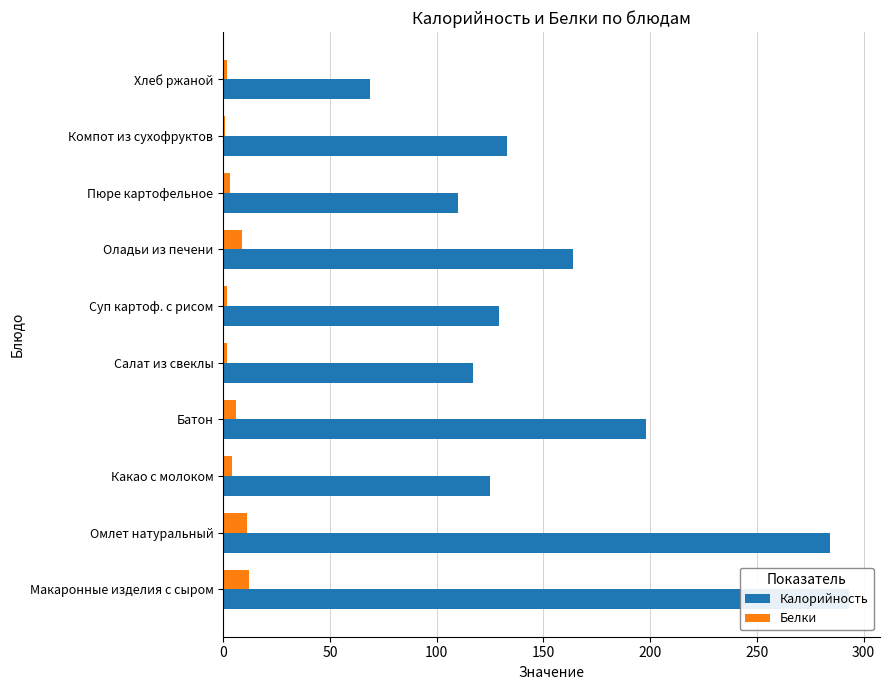

How many bars are there in each group?

2